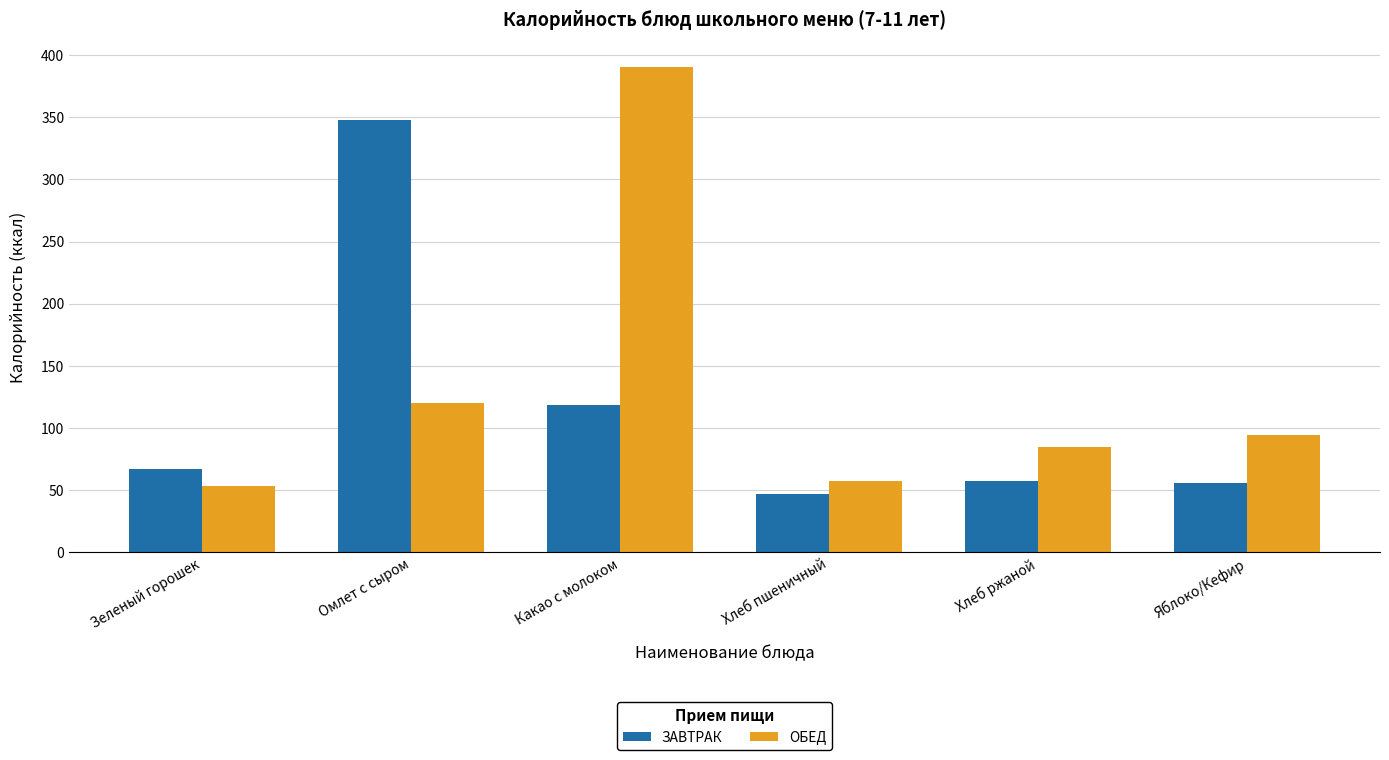

What is the difference between the maximum and minimum values in the ОБЕД series?

337.1